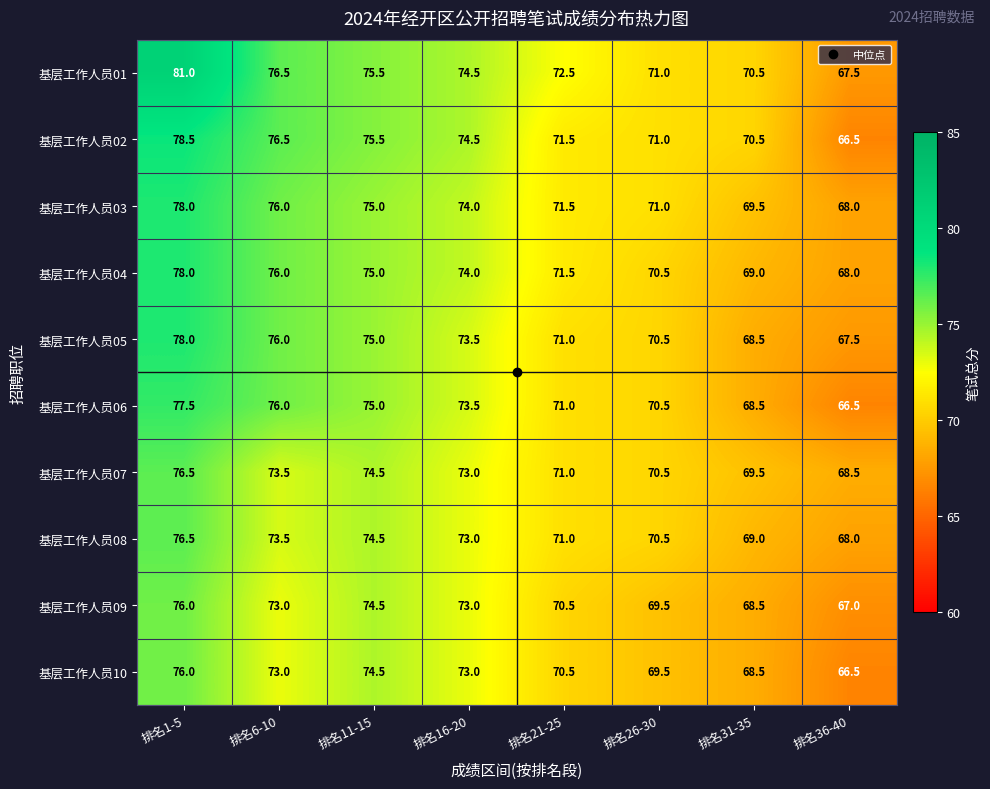

Rank the categories by 基层工作人员07 value from highest to lowest.

排名1-5, 排名11-15, 排名6-10, 排名16-20, 排名21-25, 排名26-30, 排名31-35, 排名36-40